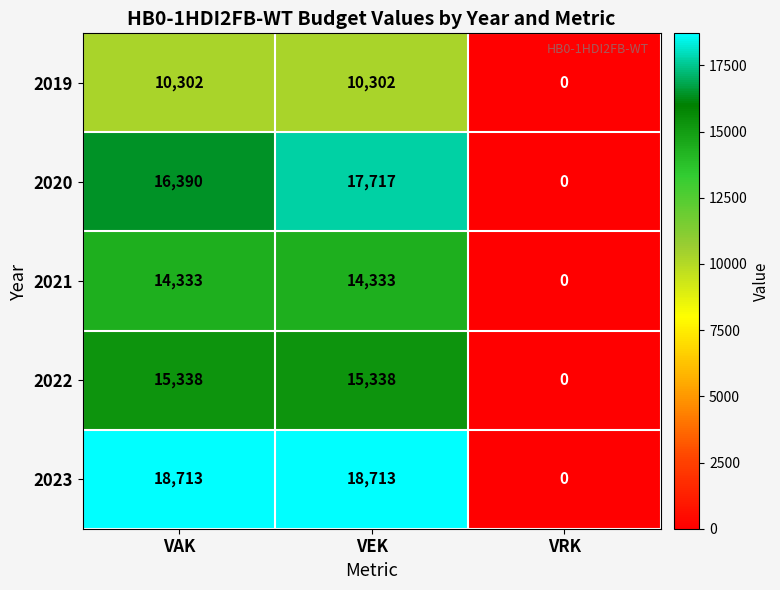

Count the number of data series in this chart.

5